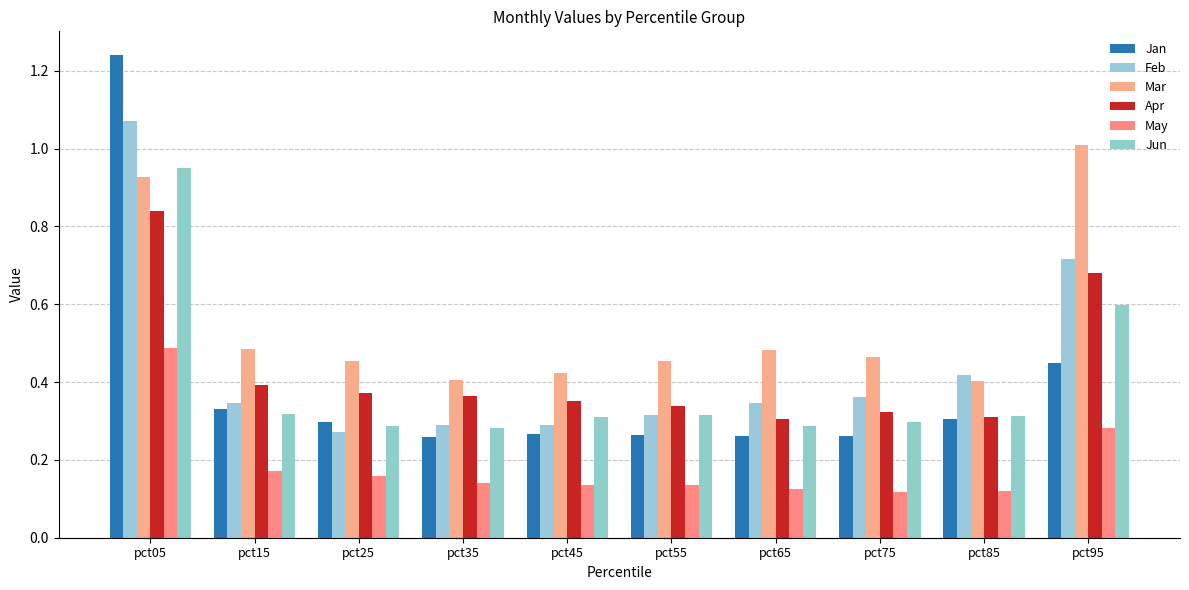

Count the Jan values in the range 0 to 1.

9